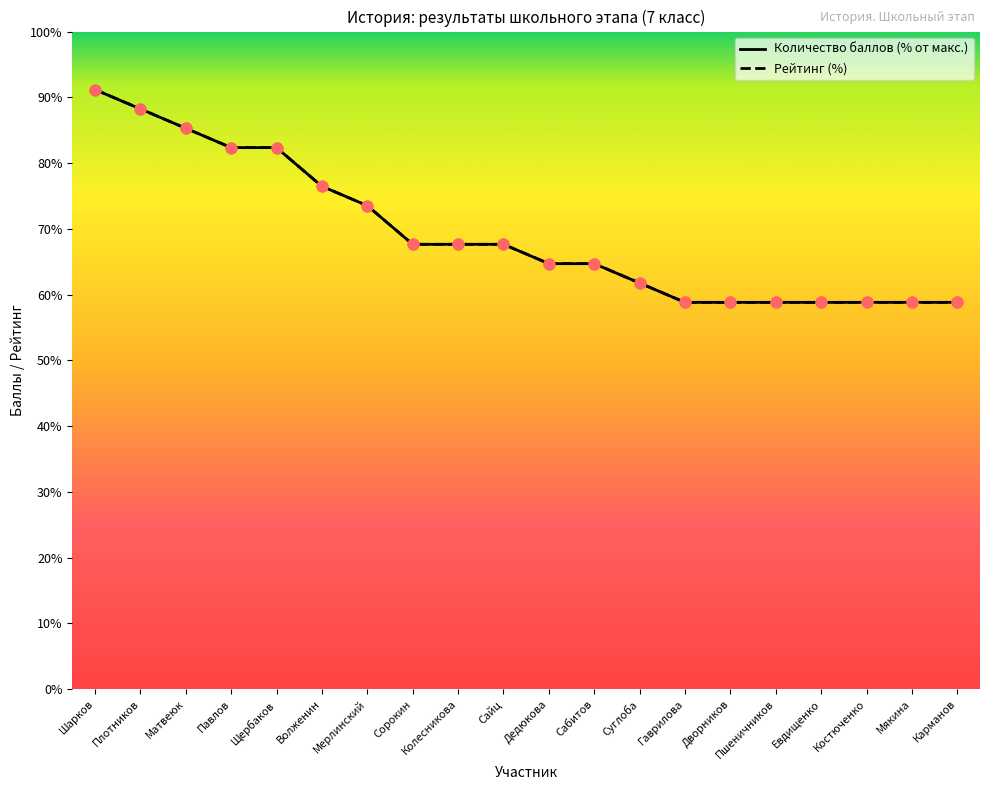

Which series has the largest range (max minus min)?

Рейтинг (%)